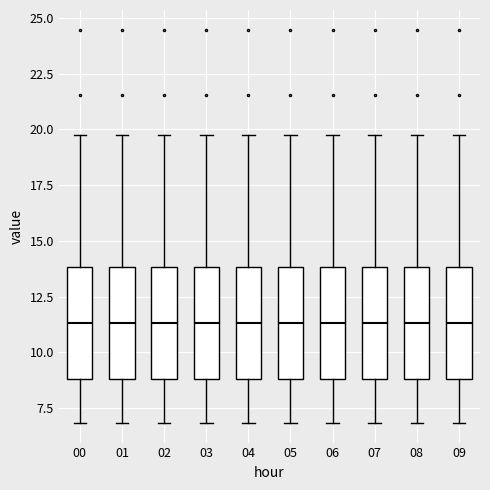

Reading left to right, read every box against the y-axis: the position of its median line, the range the box covers, and the ends of its whiskers. The values are not printed on the chart, so give them approximately, as read against the axis.

00: median 11.5, box 9.0 to 14.0, whiskers 7.0 to 19.5
01: median 11.5, box 9.0 to 14.0, whiskers 7.0 to 19.5
02: median 11.5, box 9.0 to 14.0, whiskers 7.0 to 19.5
03: median 11.5, box 9.0 to 14.0, whiskers 7.0 to 19.5
04: median 11.5, box 9.0 to 14.0, whiskers 7.0 to 19.5
05: median 11.5, box 9.0 to 14.0, whiskers 7.0 to 19.5
06: median 11.5, box 9.0 to 14.0, whiskers 7.0 to 19.5
07: median 11.5, box 9.0 to 14.0, whiskers 7.0 to 19.5
08: median 11.5, box 9.0 to 14.0, whiskers 7.0 to 19.5
09: median 11.5, box 9.0 to 14.0, whiskers 7.0 to 19.5